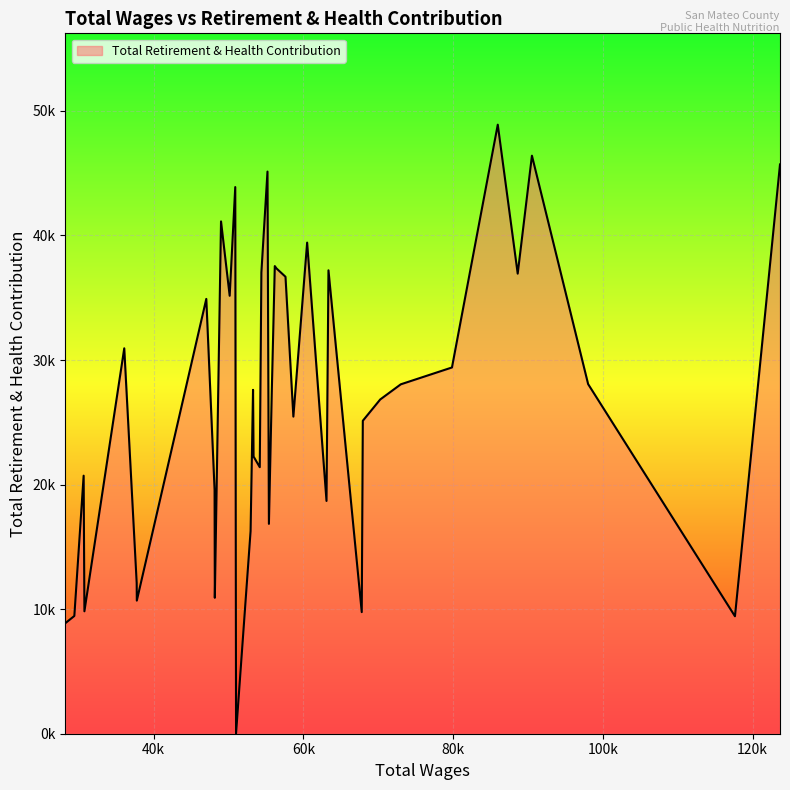

List the labels in order of value, smallest first.

26, 39, 1, 38, 10, 36, 33, 30, 34, 25, 19, 12, 31, 37, 22, 23, 9, 14, 8, 18, 24, 7, 2, 6, 35, 32, 28, 15, 4, 21, 11, 16, 17, 13, 29, 27, 20, 0, 3, 5